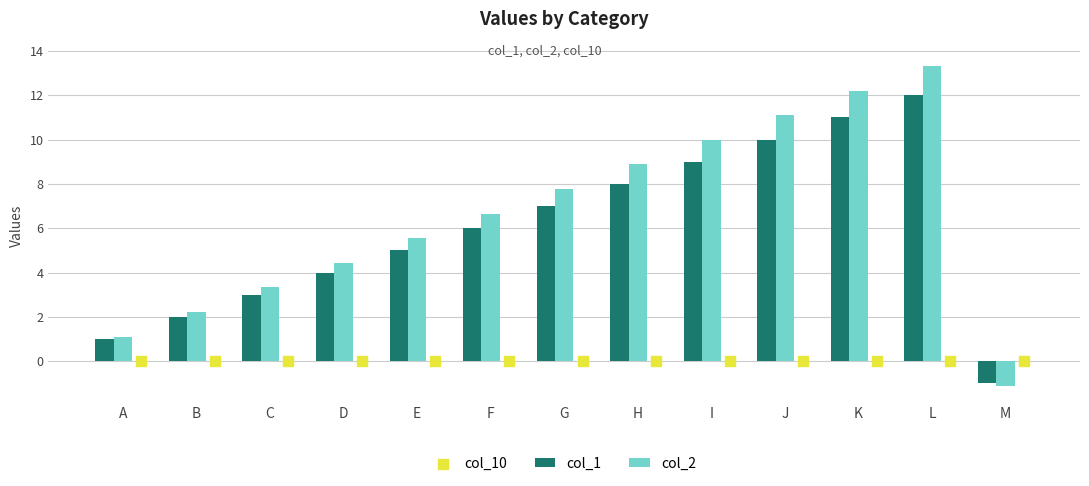

Which series has the largest total across all categories?

col_2